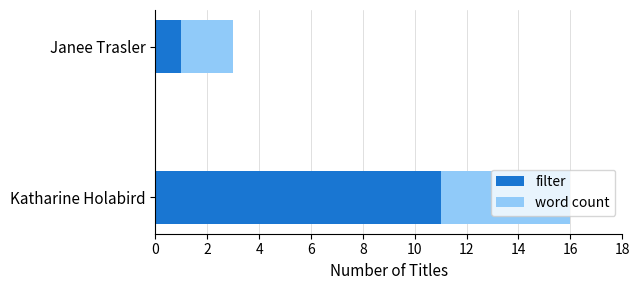

What is the highest value of the filter series?

11